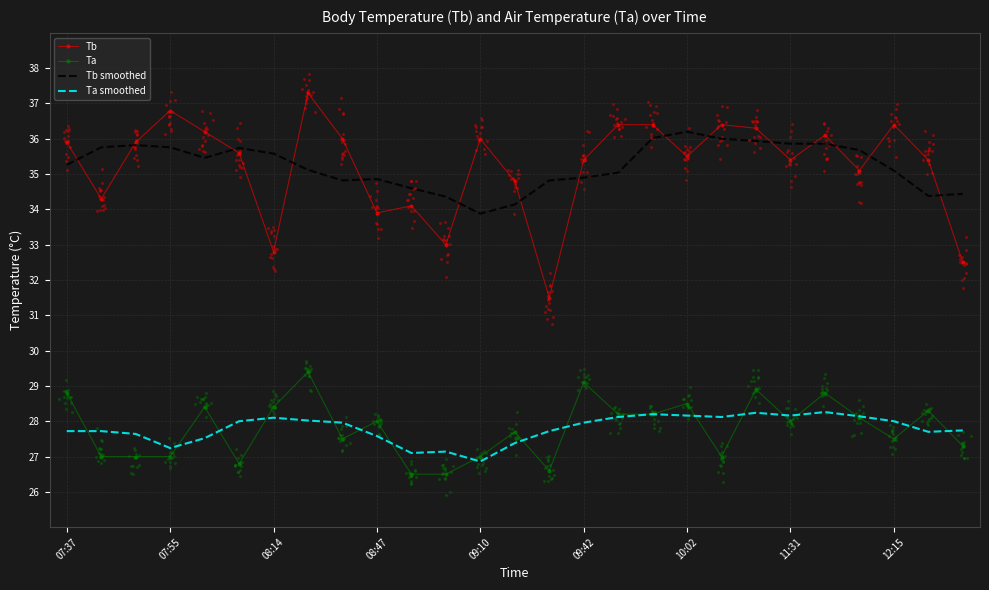

Which series has the largest Y range (max minus min)?

Tb